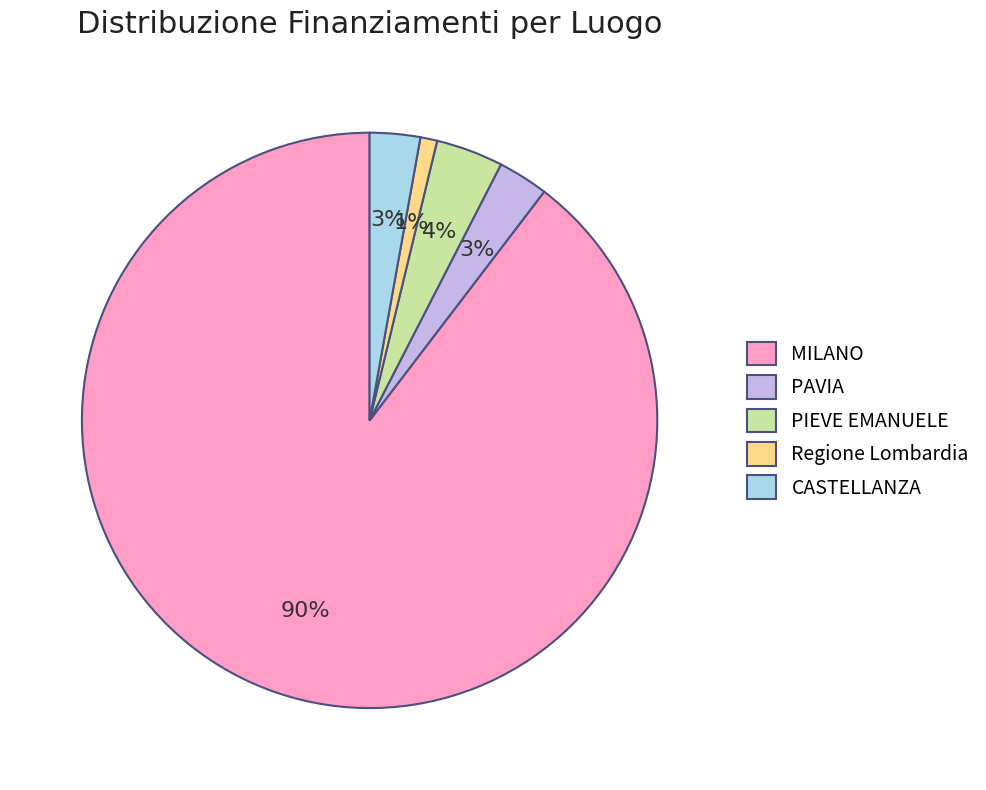

What percentage is the CASTELLANZA slice, to the nearest percent?

3%